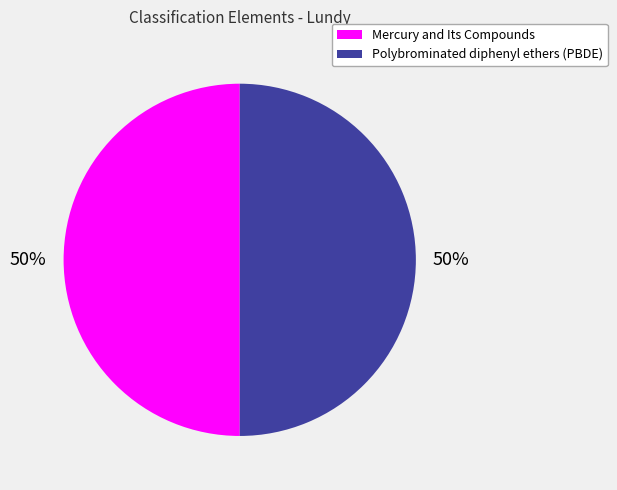

To the nearest percent, what percentage of the pie is Mercury and Its Compounds?

50%